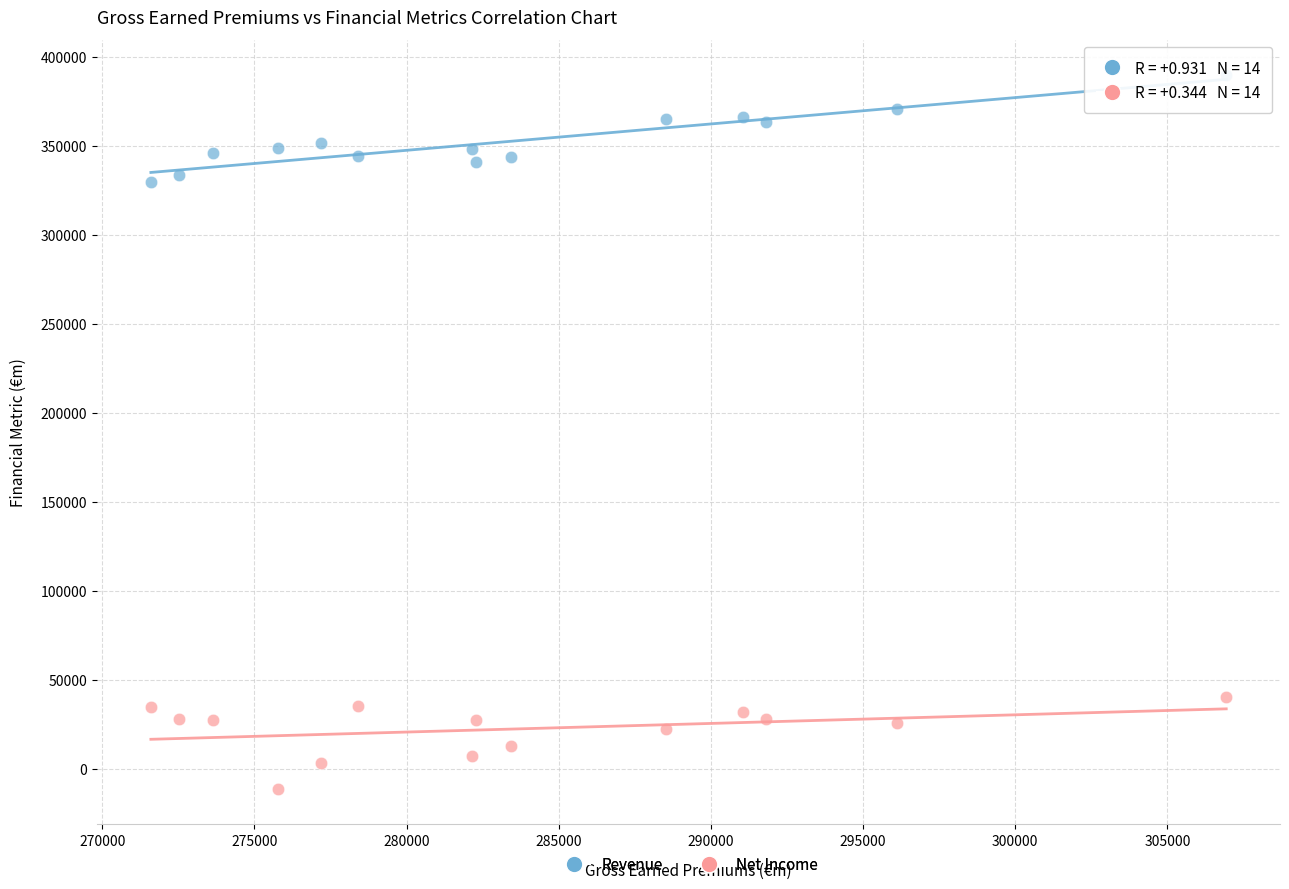

Across all data points, what is the range of X values (max minus min)?

35336.8